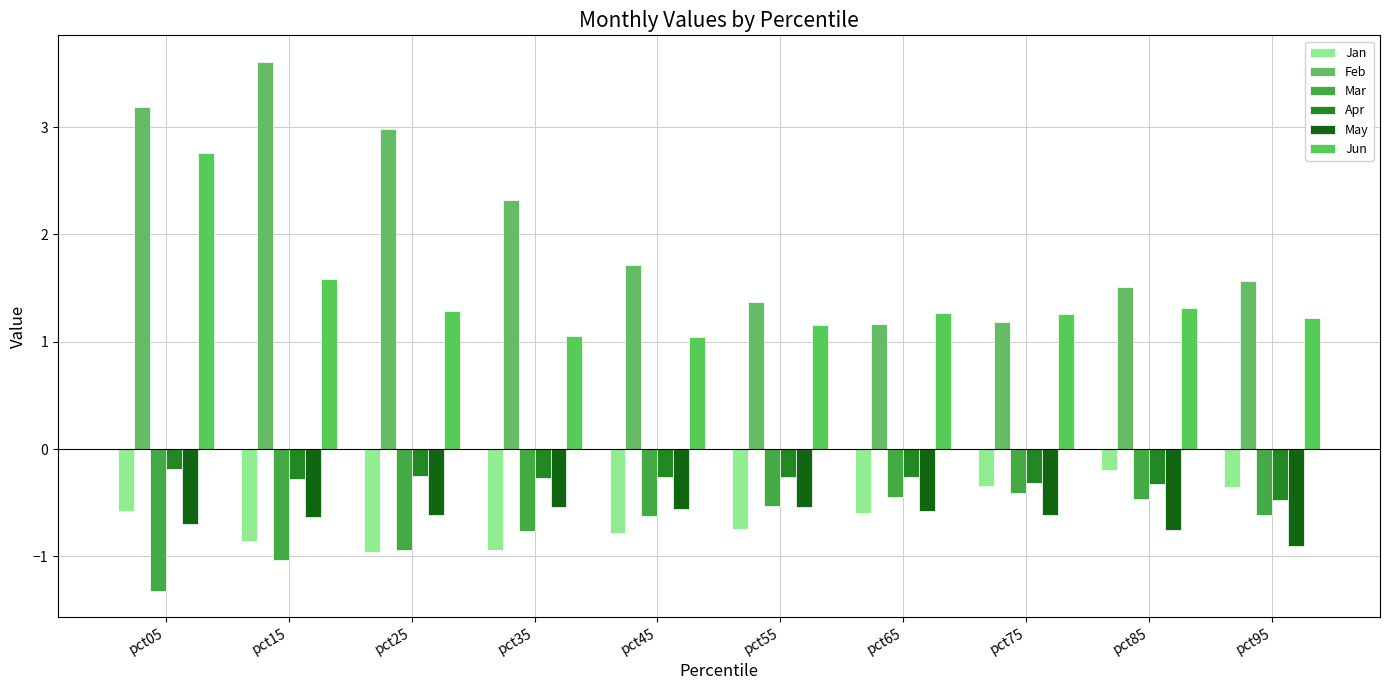

At which category is the sum across all series the highest?

pct05